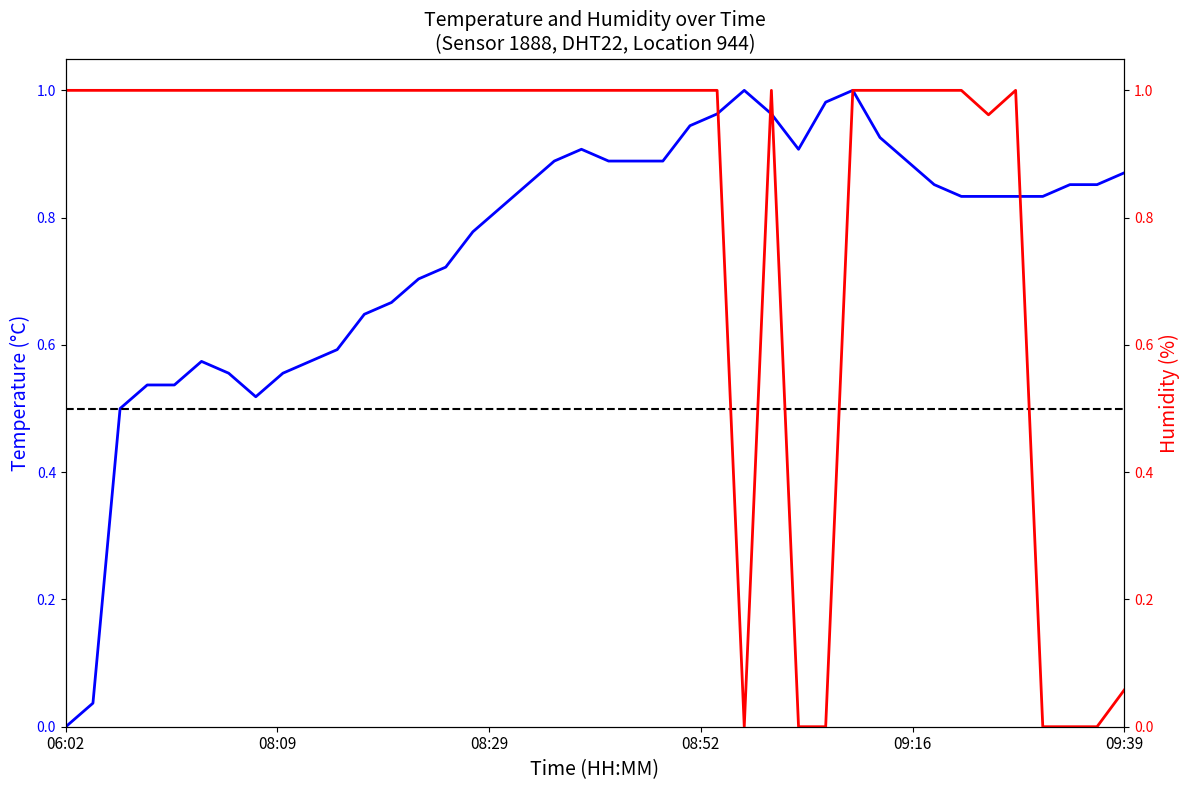

Which series has the largest range (max minus min)?

temperature